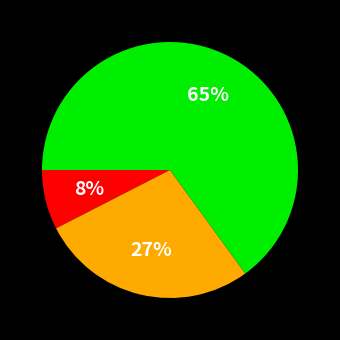

How many slices are in this pie chart?

3